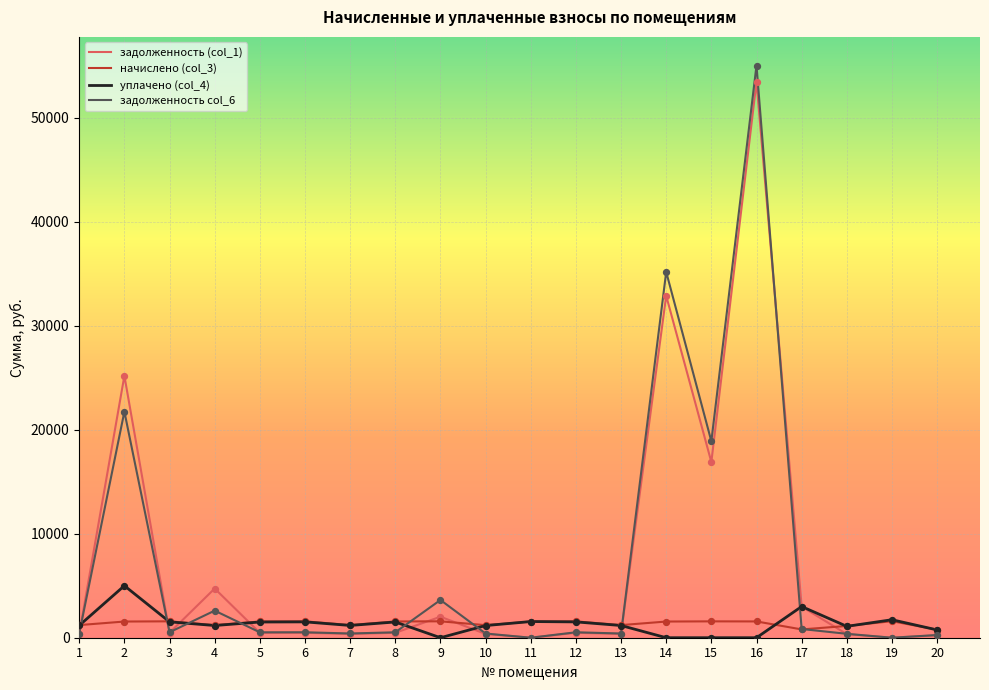

Which series has the largest range (max minus min)?

задолженность col_6